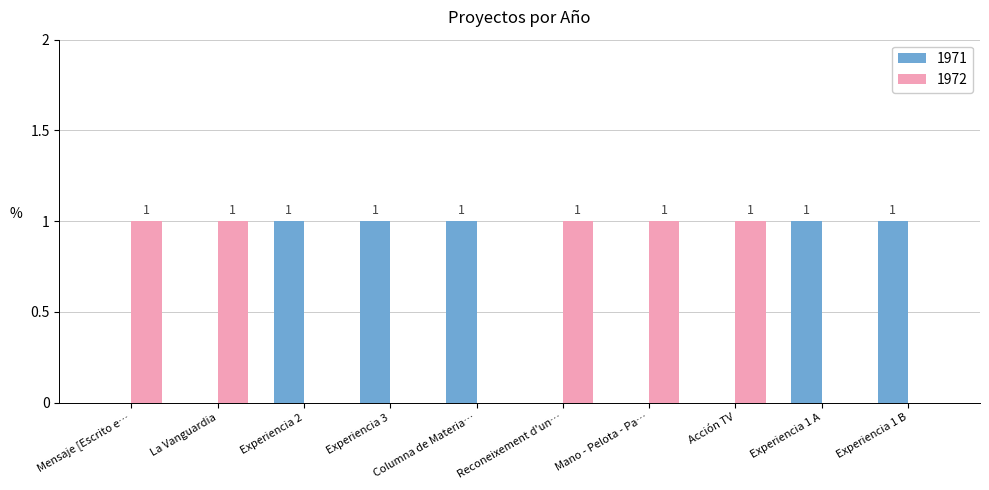

The 1971 series shows 0 at Acción TV. True or false?

True